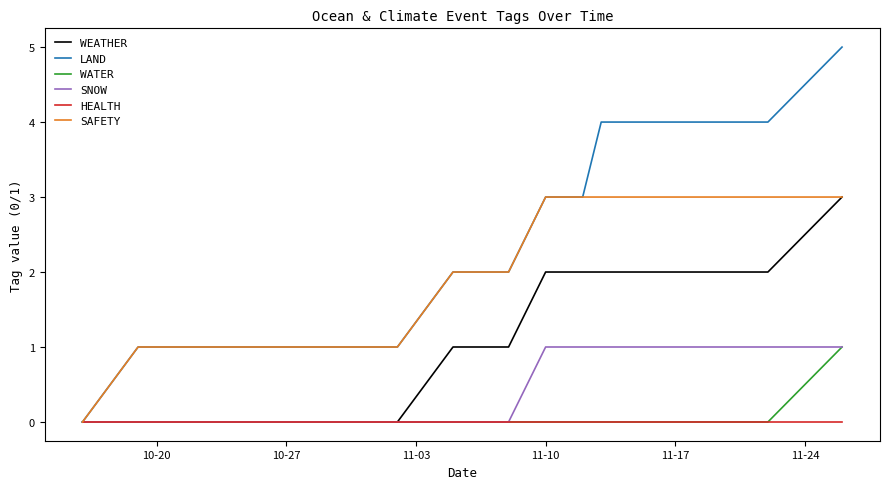

Is the value of SAFETY at 14 greater than the value of HEALTH at 14?

Yes